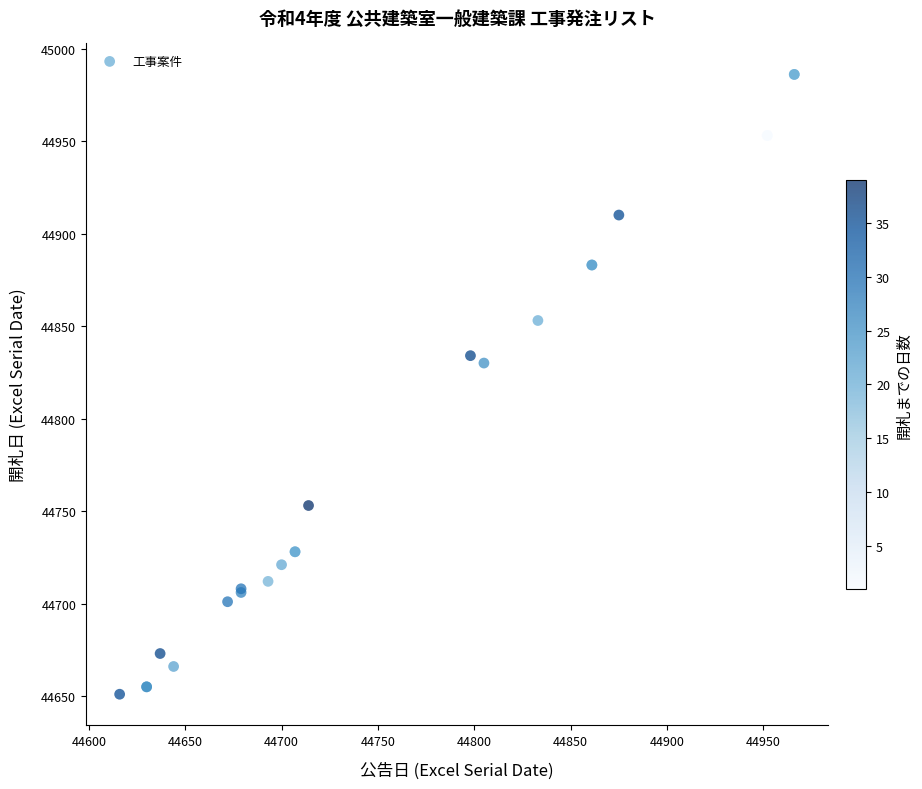

What Y value in the scatter plot is closest to 44818?

44830